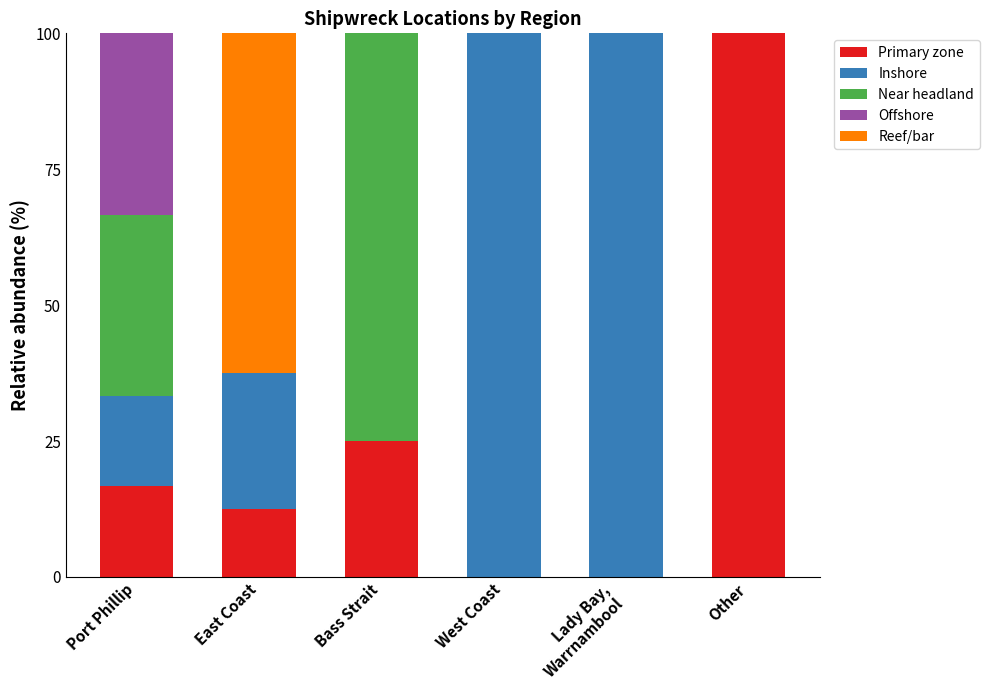

Read the Primary zone value at Bass Strait.

25.0